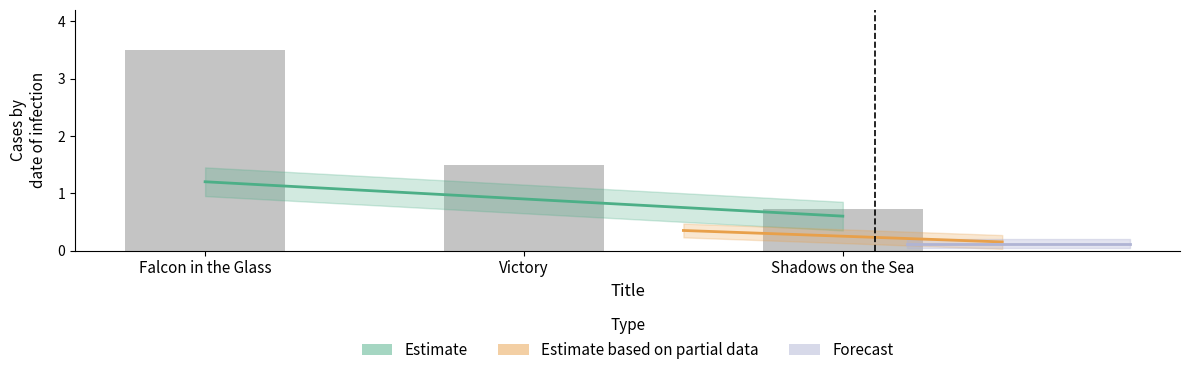

The value at Victory is 1.5. True or false?

True